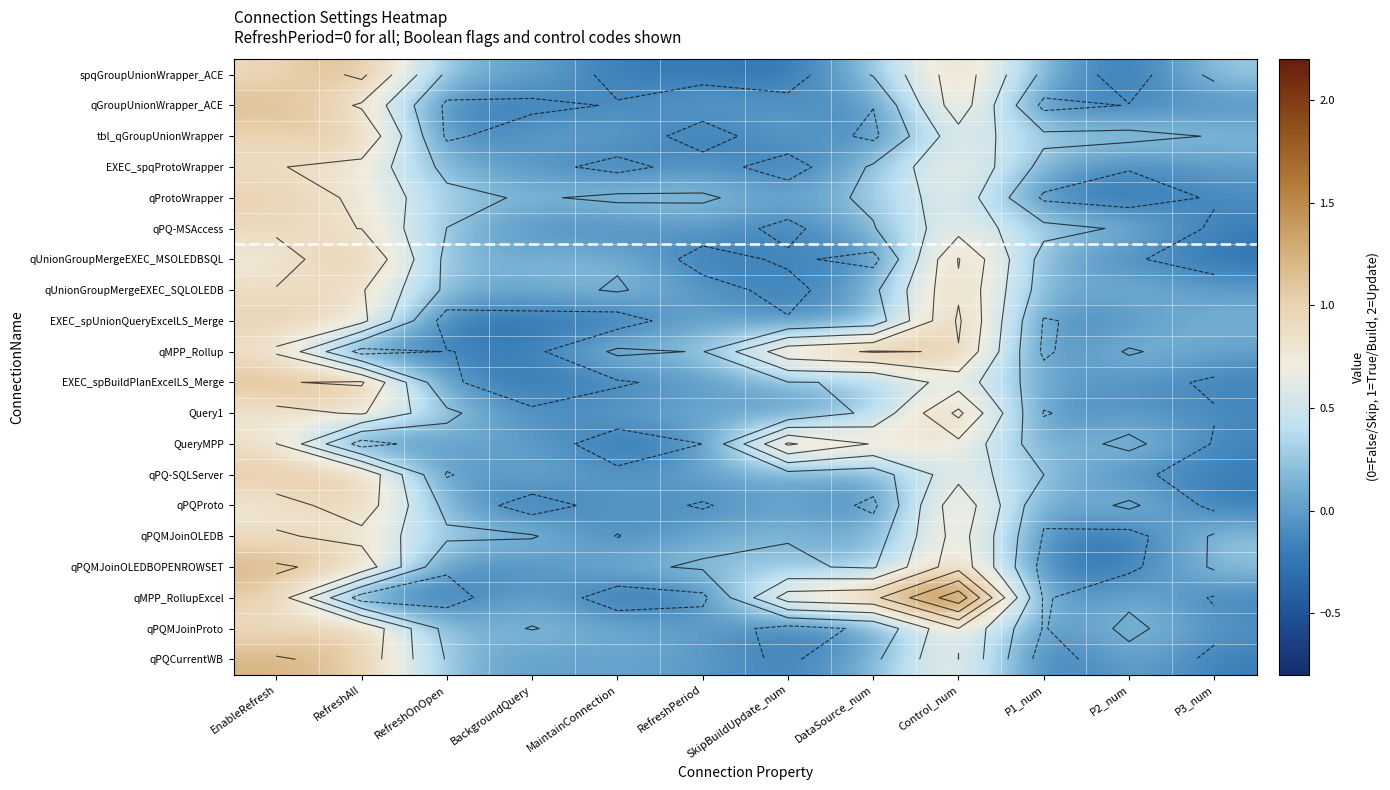

Is the value of EXEC_spqProtoWrapper at P2_num greater than the value of qUnionGroupMergeEXEC_MSOLEDBSQL at BackgroundQuery?

No